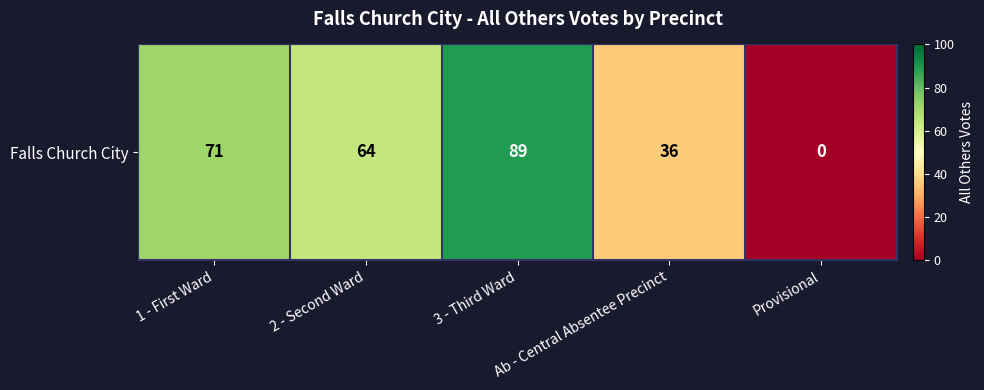

Is it true that the value at 2 - Second Ward is 64?

True